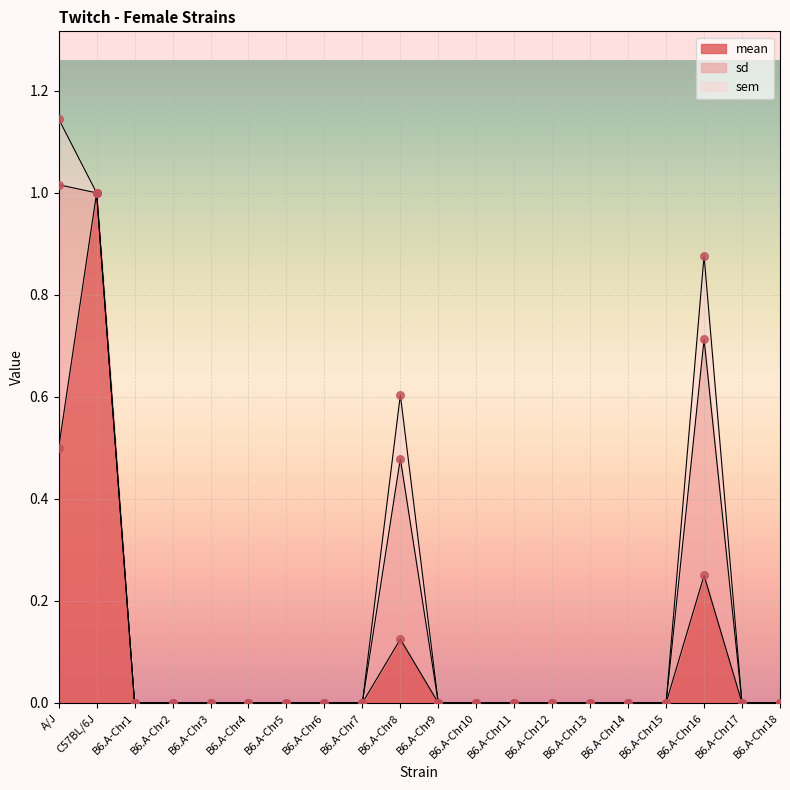

Which category has the highest value in the mean series?

C57BL/6J